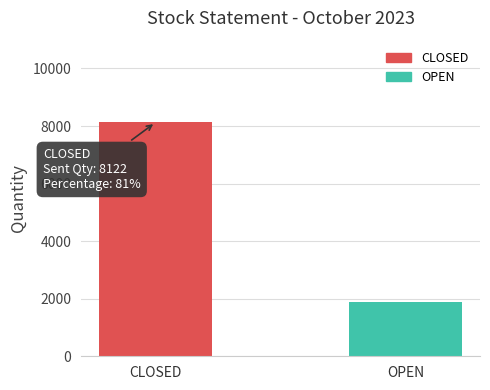

Are the bars grouped side by side (vs. stacked)?

No